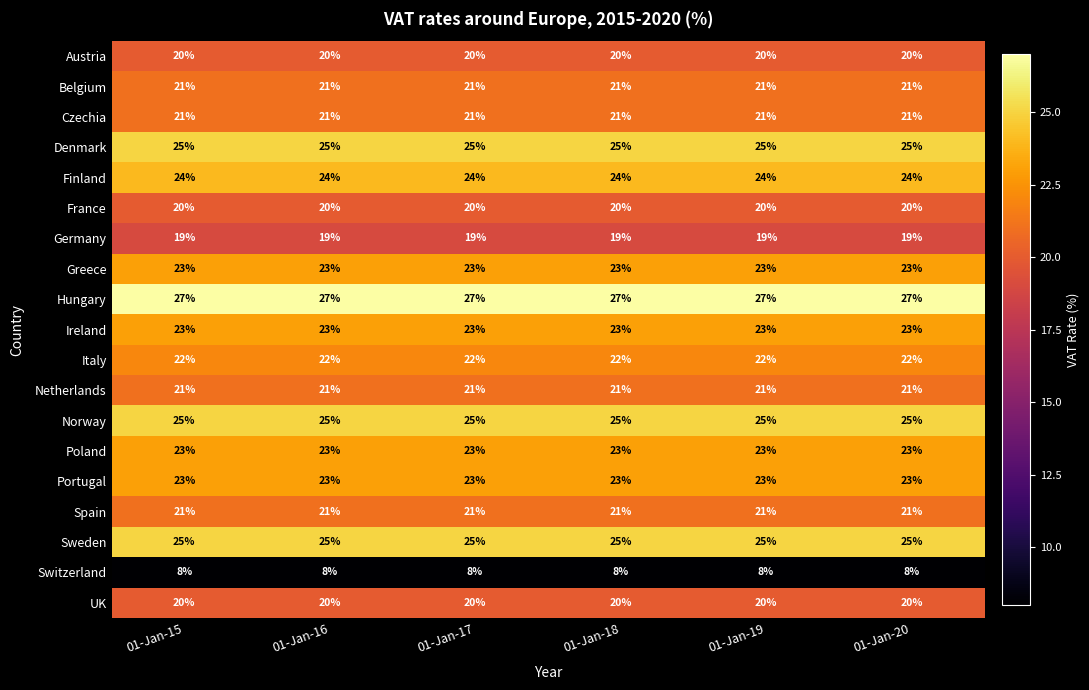

What is the sum of all Switzerland values?

48